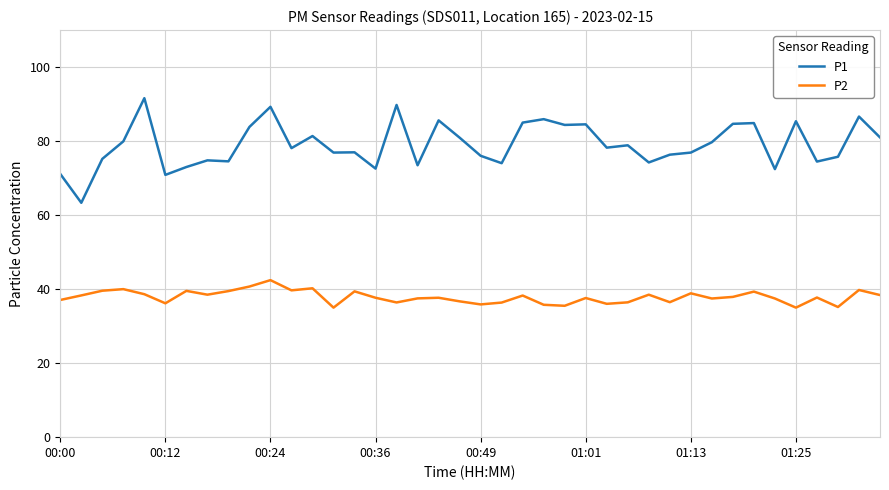

True or false: P2 and P1 cross at least once.

False